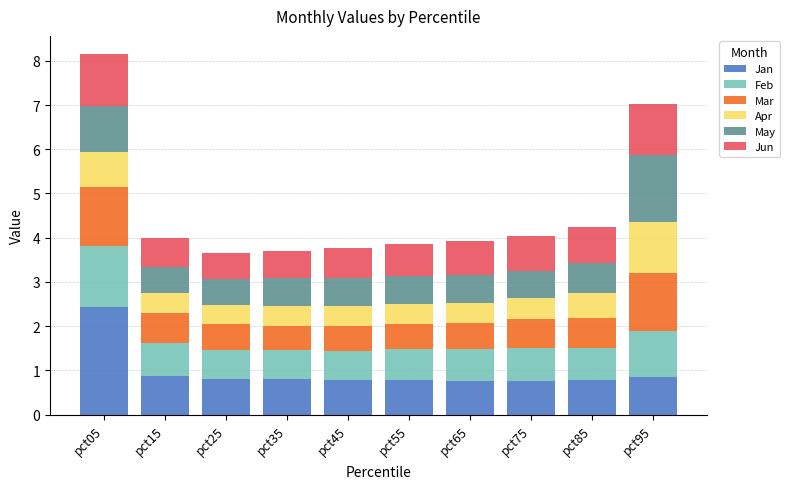

At which category is the sum across all series the highest?

pct05